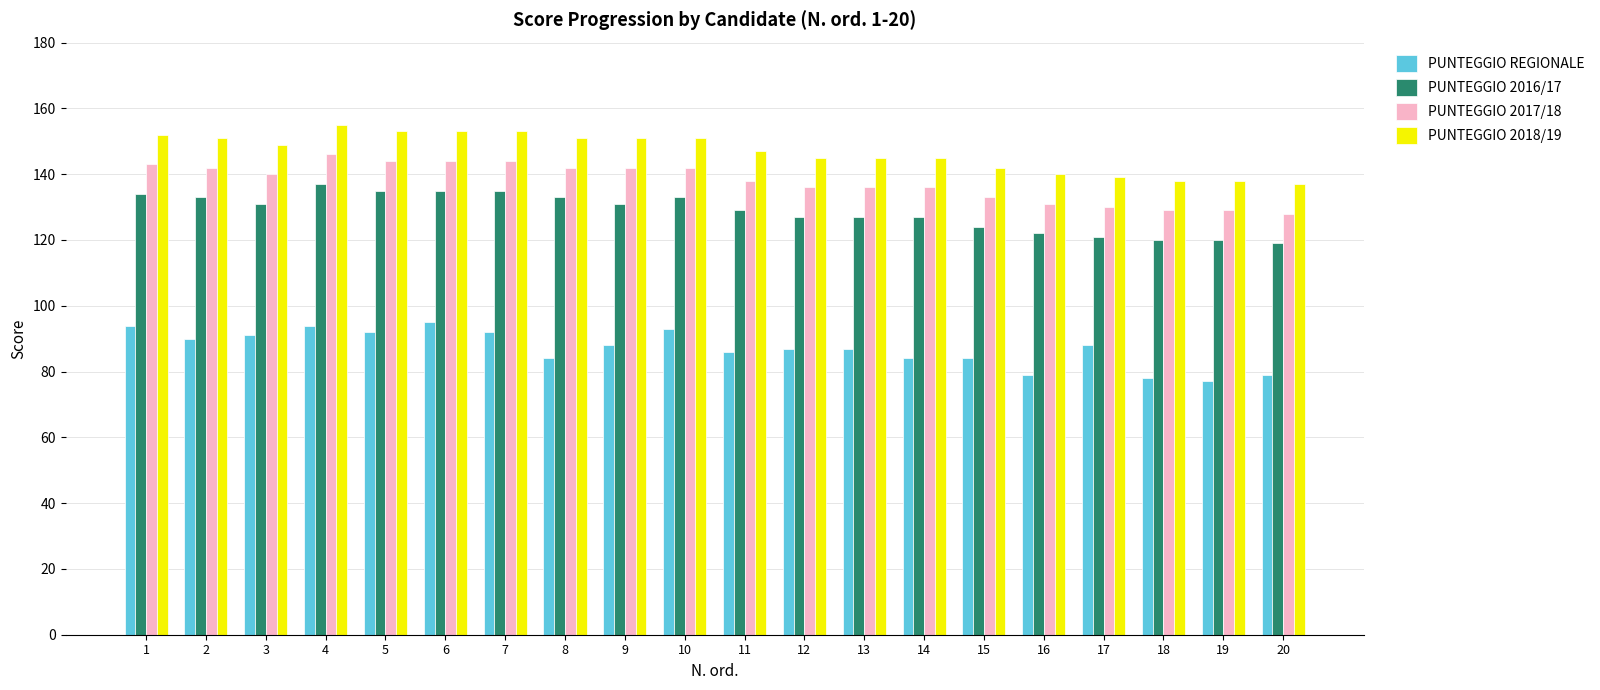

What is the lowest value of the PUNTEGGIO 2016/17 series?

119